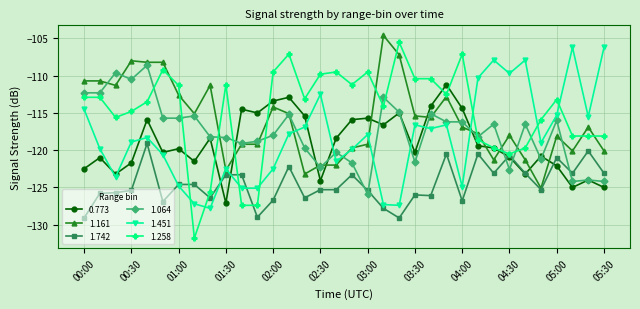

What is the minimum value for 1.064?

-125.9